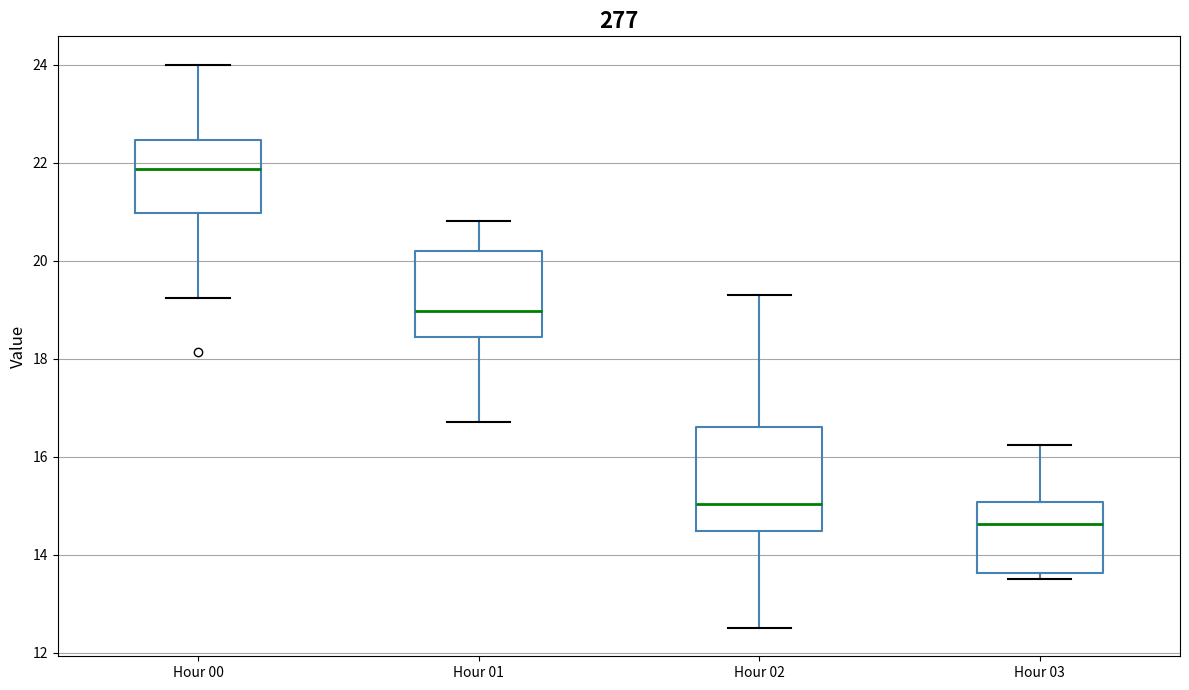

Comparing the boxes themselves (not the whiskers), which one is the tallest?

Hour 02